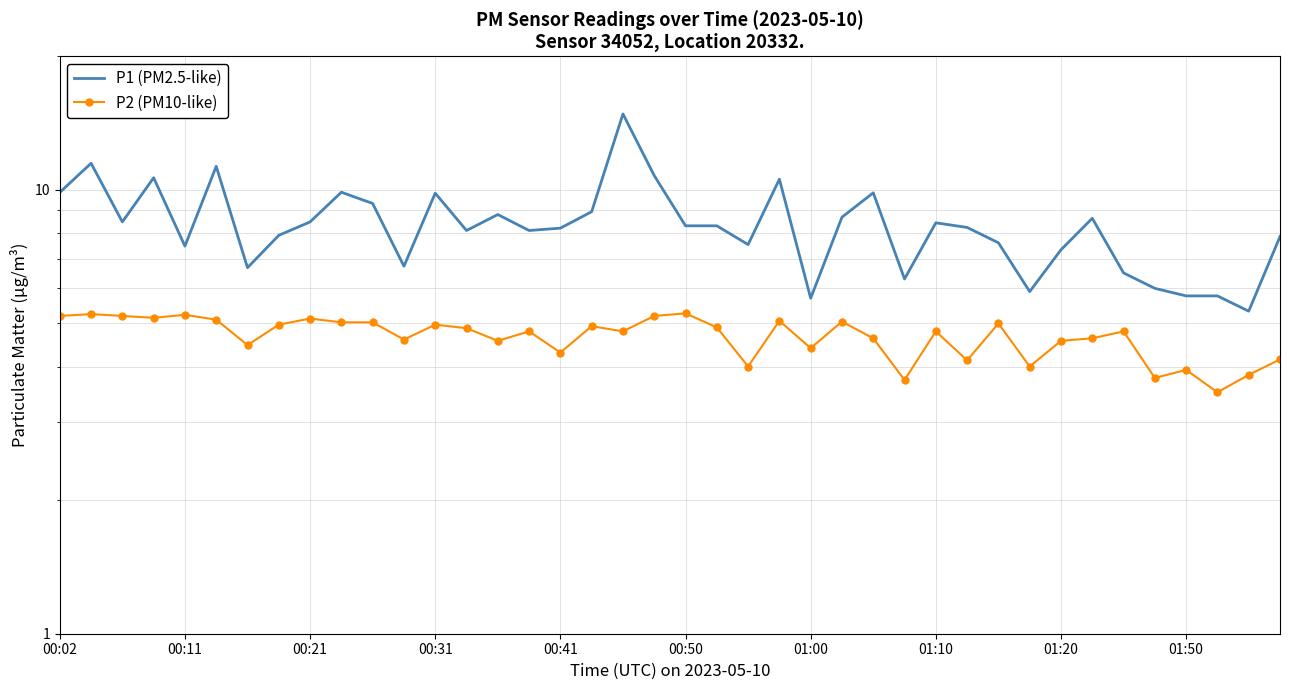

Read the P1 (PM2.5-like) value at 01:00.

5.7